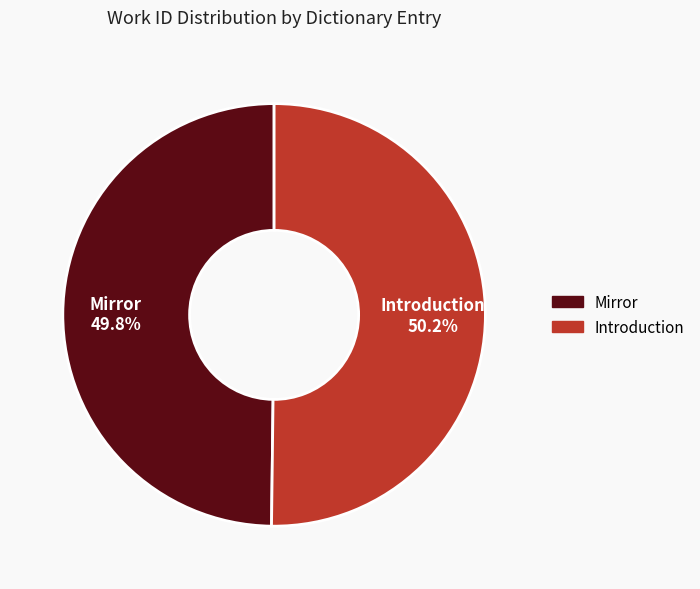

Approximately how many times larger is the value at Introduction compared to Mirror?

1.0